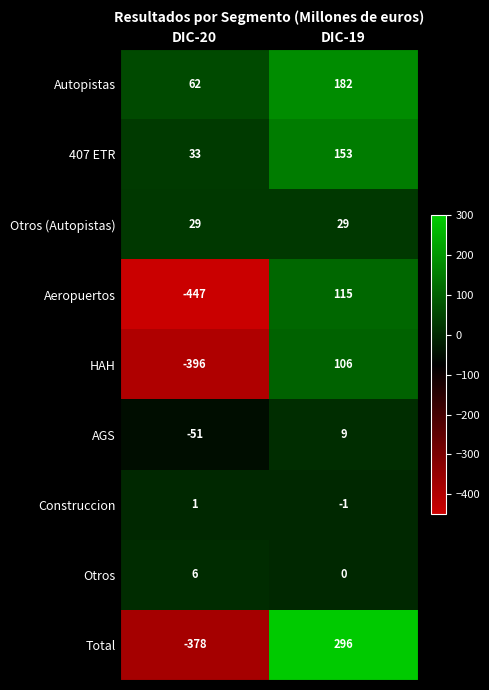

Reading right to left, list all the values displayed in this chart.

Autopistas: DIC-19=182	DIC-20=62
407 ETR: DIC-19=153	DIC-20=33
Otros (Autopistas): DIC-19=29	DIC-20=29
Aeropuertos: DIC-19=115	DIC-20=-447
HAH: DIC-19=106	DIC-20=-396
AGS: DIC-19=9	DIC-20=-51
Construccion: DIC-19=-1	DIC-20=1
Otros: DIC-19=0	DIC-20=6
Total: DIC-19=296	DIC-20=-378